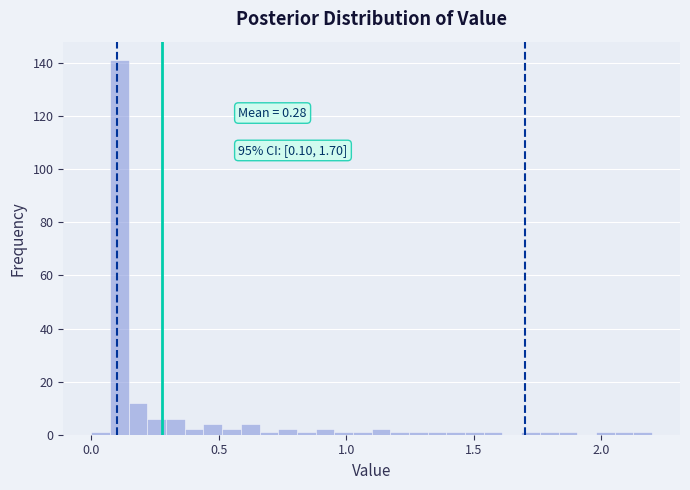

Around what value on the x-axis is the tallest bar? Give the approximate position of its centre, as read against the axis.

0.10